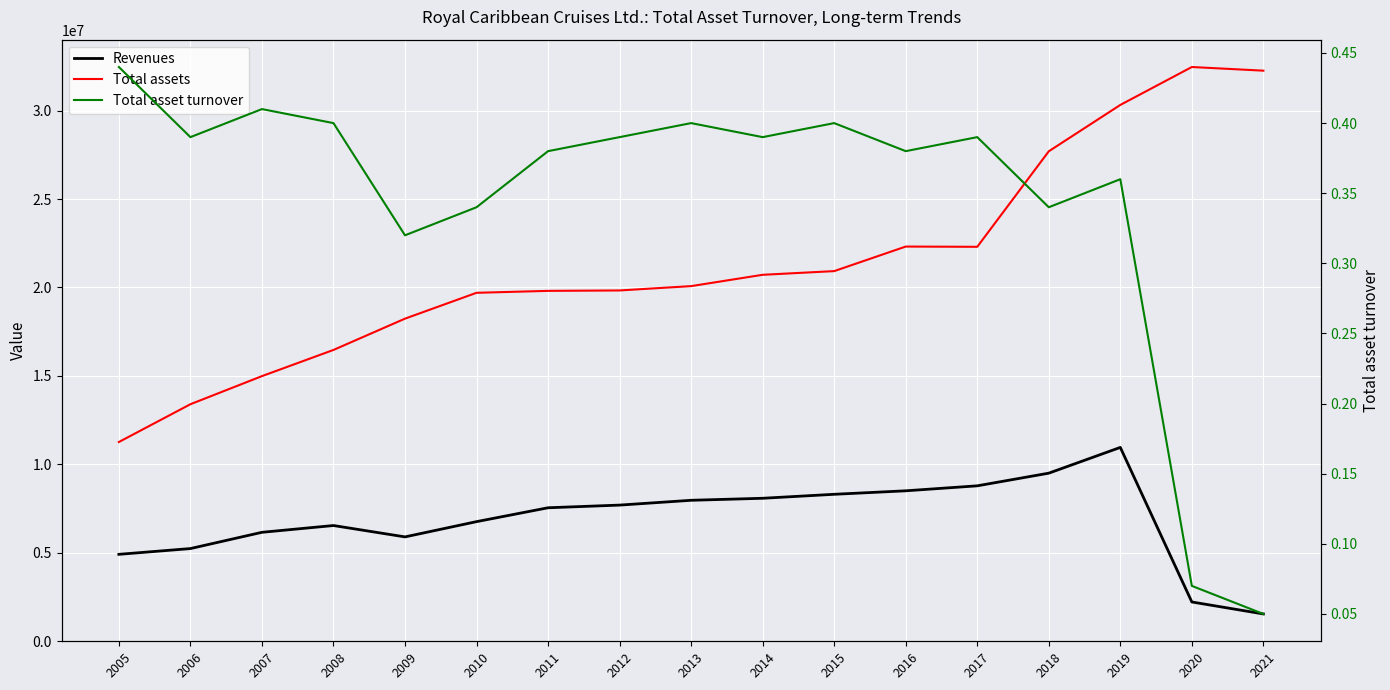

What is the difference between the second highest and second lowest values in the Total asset turnover series?

0.3